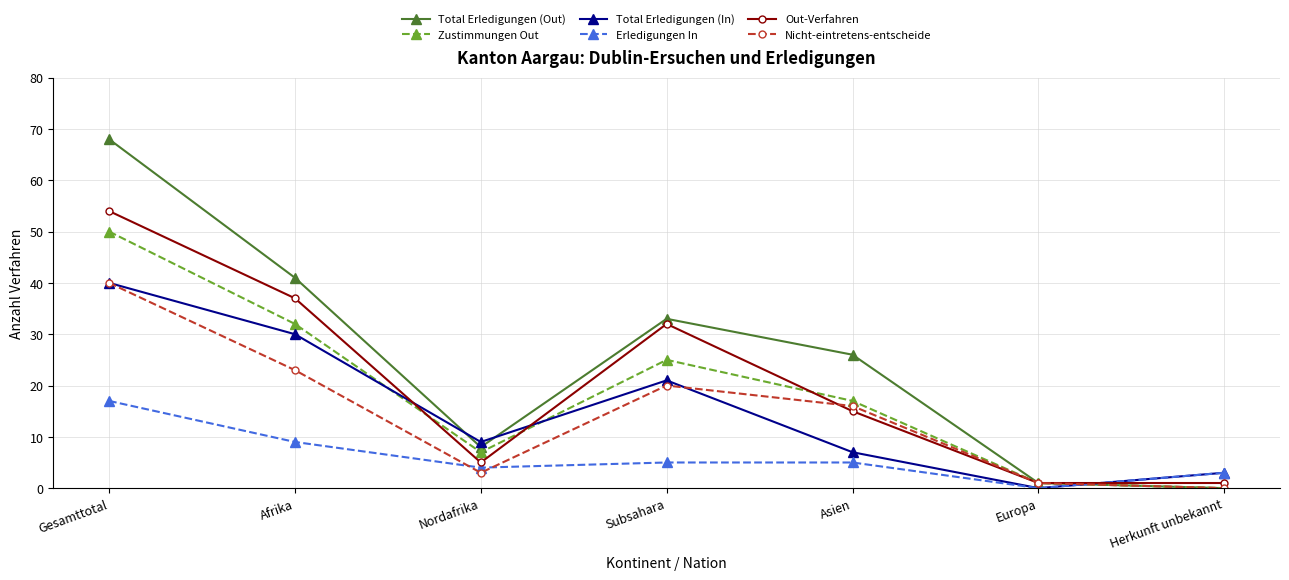

What is the total value across all series at Asien?

86